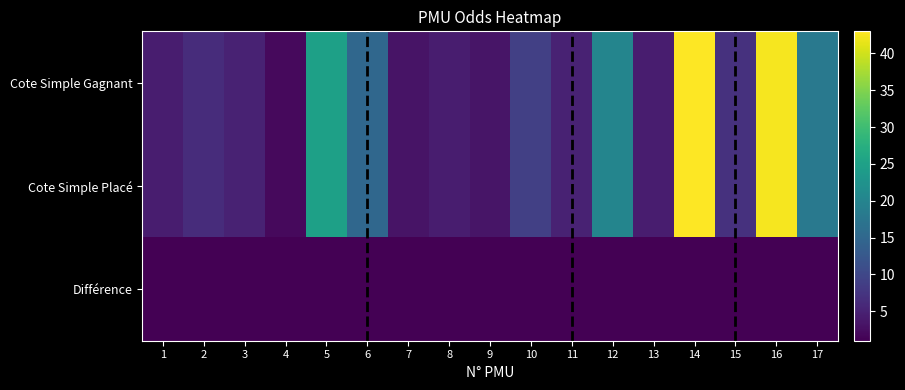

What is the total value across all series at 1?

9.6